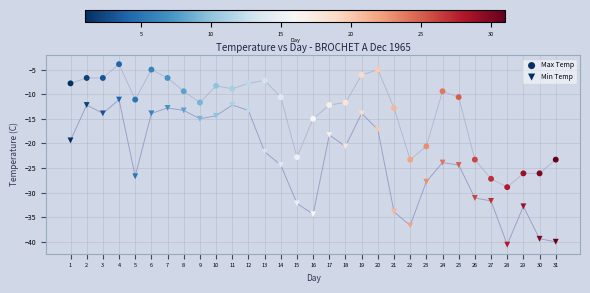

How many points are shown in the scatter plot?

62